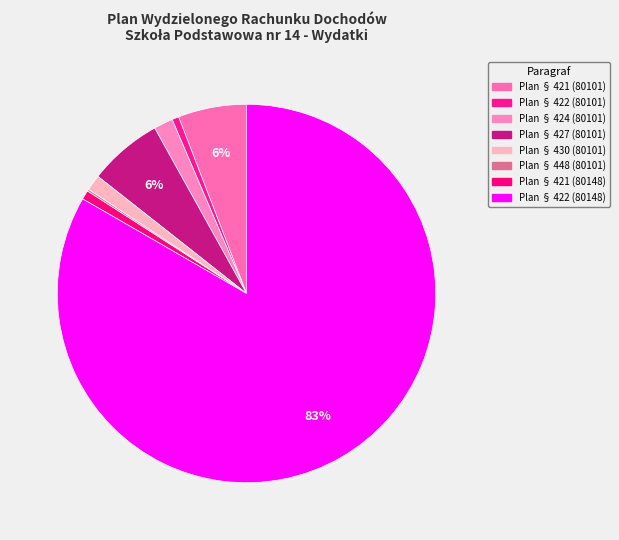

To the nearest percent, what is the difference between the Plan § 421 (80148) and Plan § 422 (80148) slice percentages?

83%